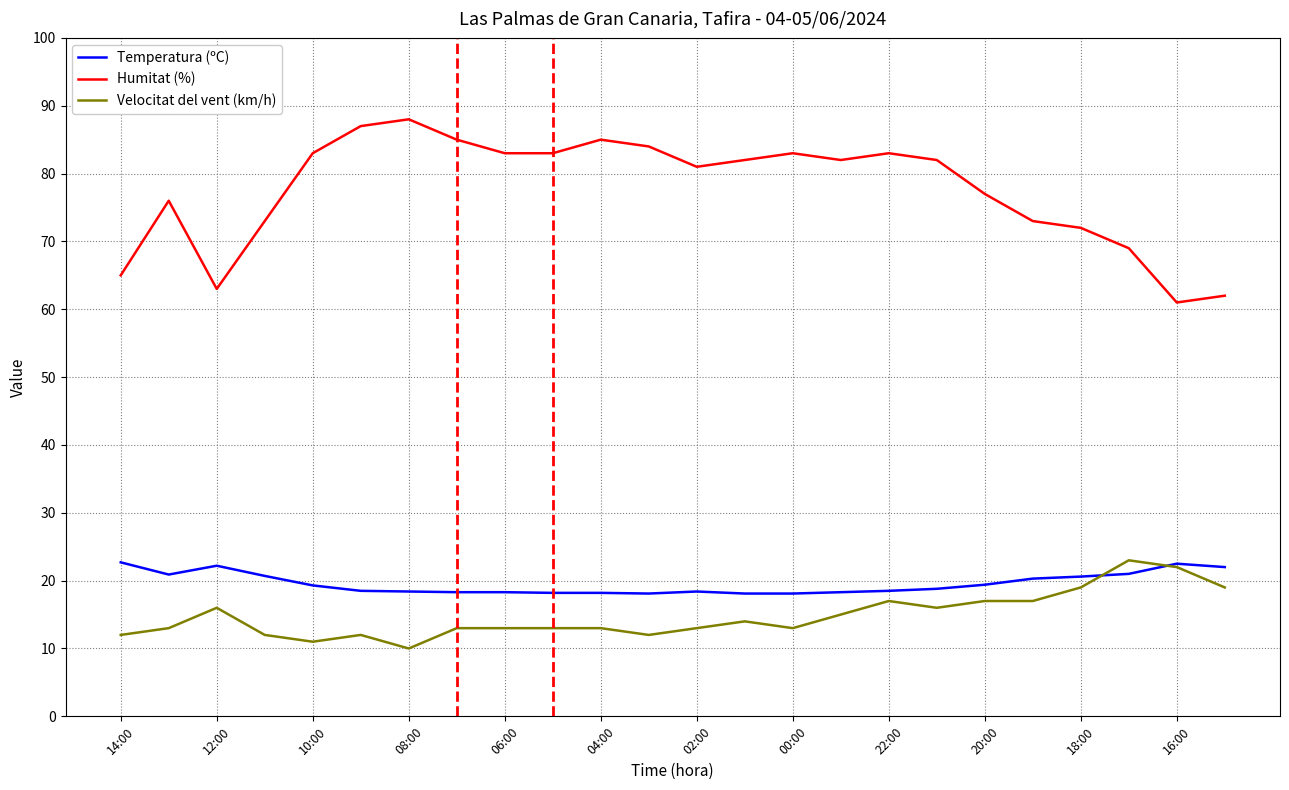

Which series has the largest range (max minus min)?

Humitat (%)